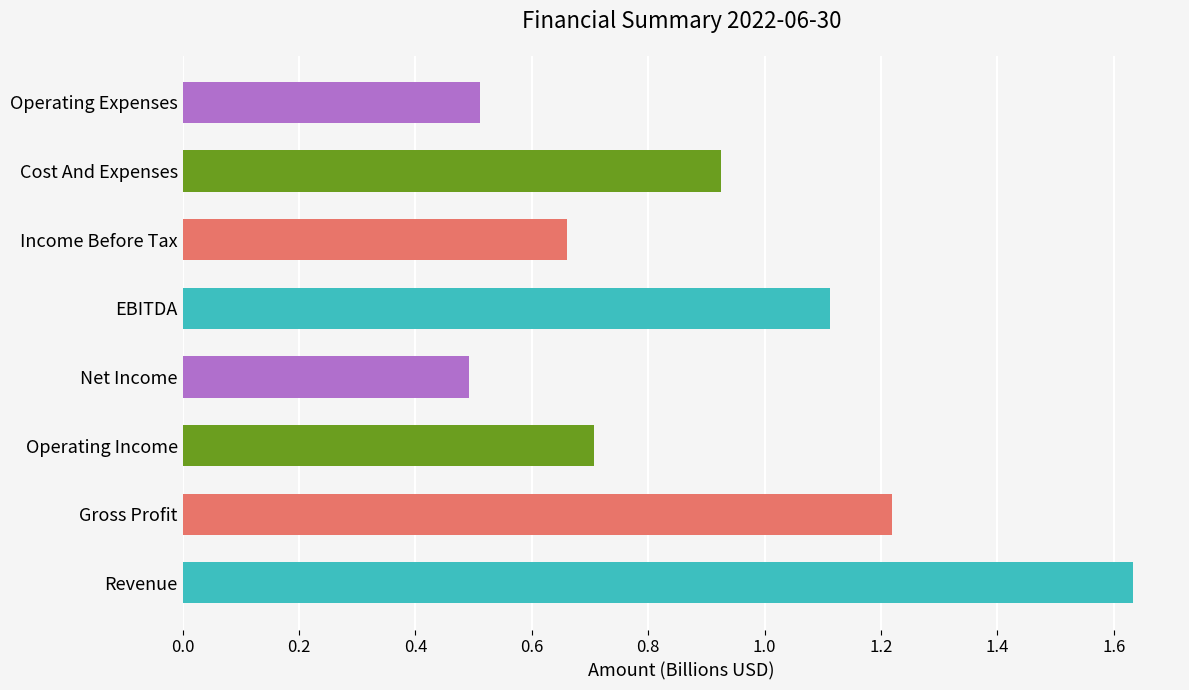

True or false: the data shows 0.2 at Net Income.

False